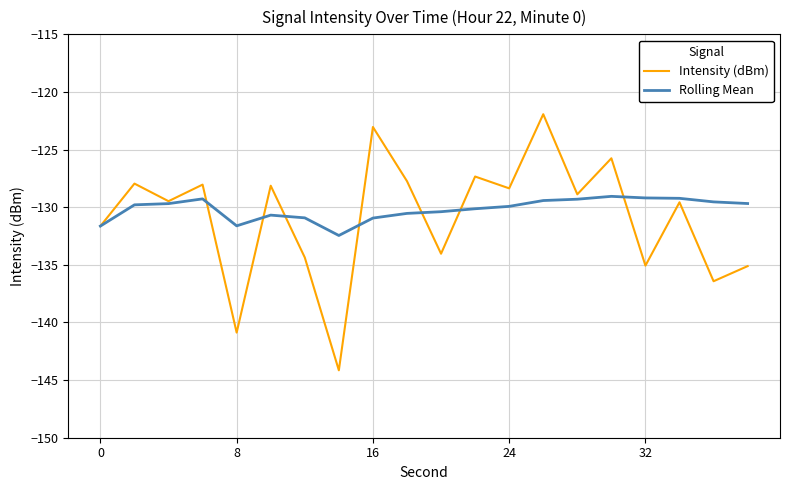

Which series ends up on top after the final intersection of Intensity (dBm) and Rolling Mean?

Rolling Mean